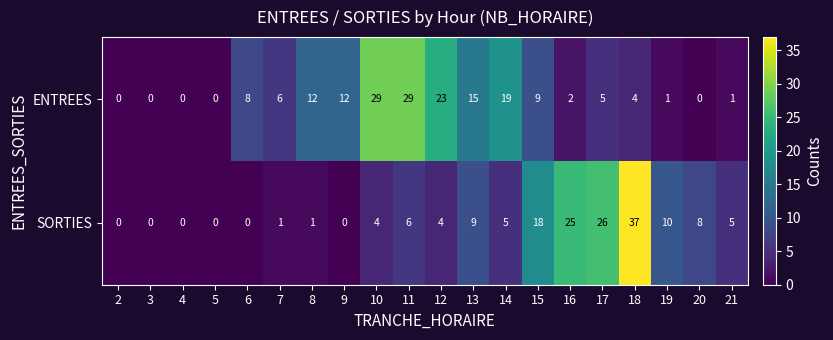

What is the maximum value for ENTREES?

29